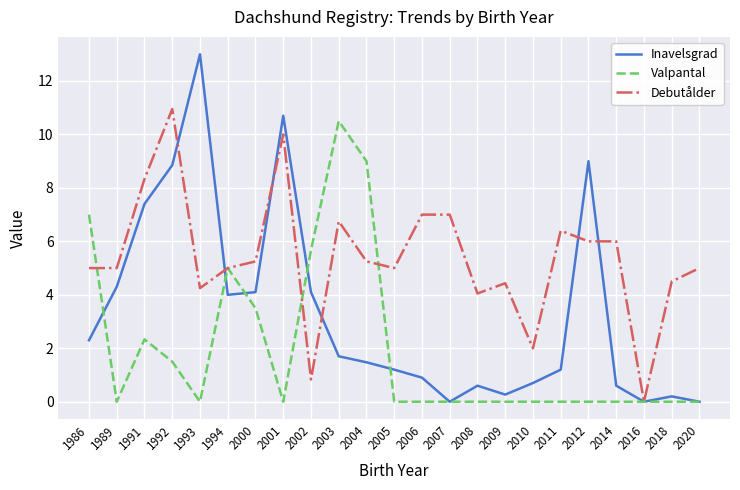

Between 2000 and 2001, which series saw the biggest shift?

Inavelsgrad